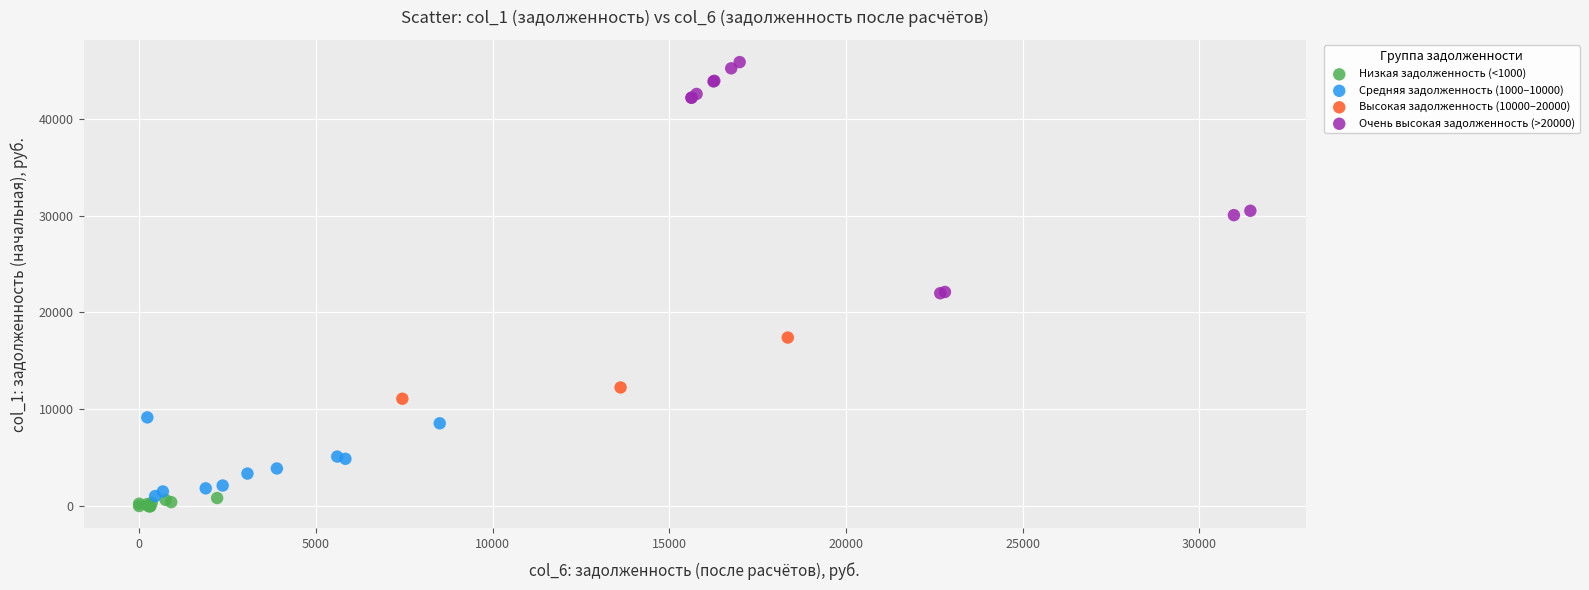

Which series contains the highest Y value?

Очень высокая задолженность (>20000)